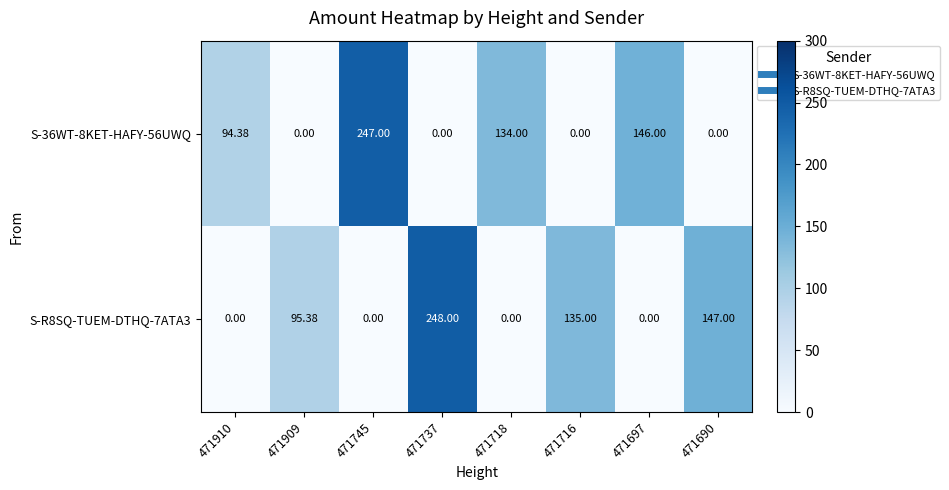

Which series changed the most between 471745 and 471690?

S-36WT-8KET-HAFY-56UWQ